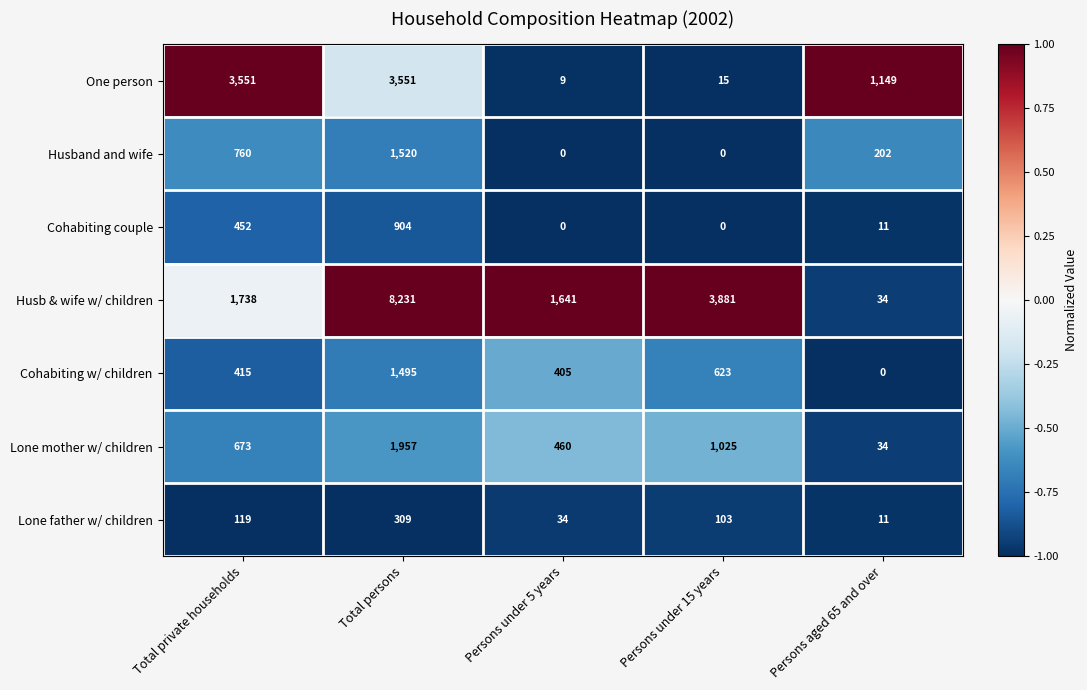

The value of One person at Persons under 15 years is 4. True or false?

False